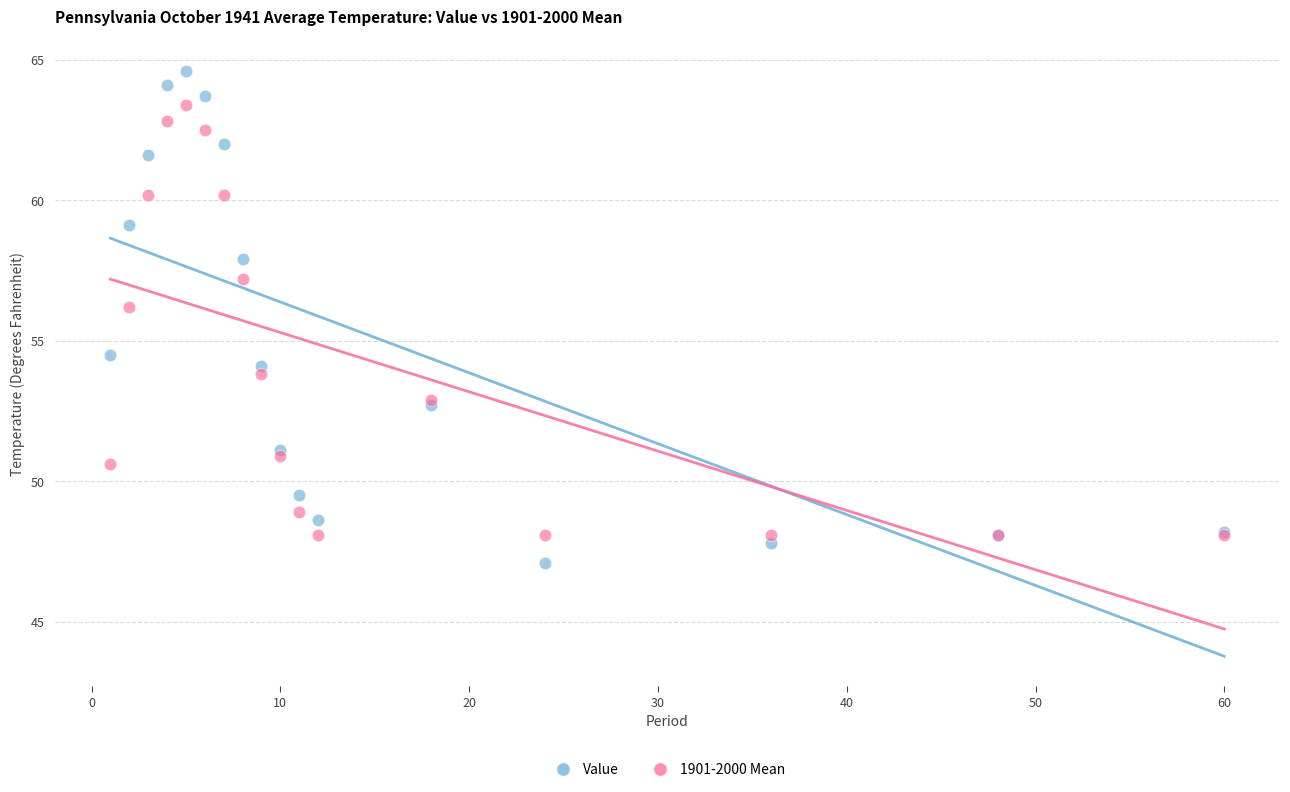

Which series has the widest spread of Y values?

Value